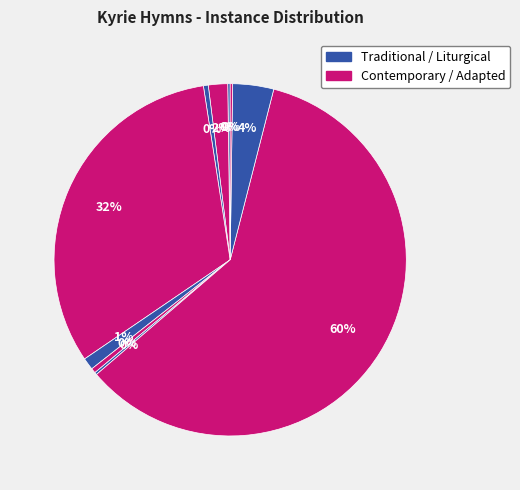

How many slices are in this pie chart?

10